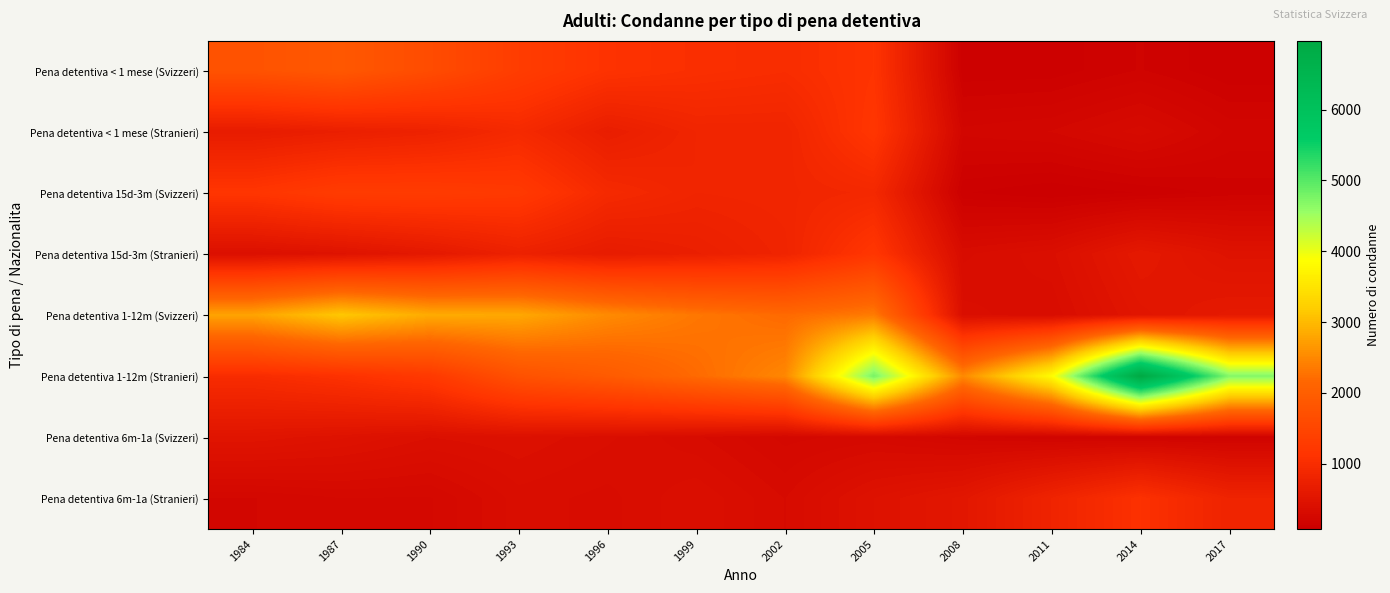

How many series are shown in this chart?

8